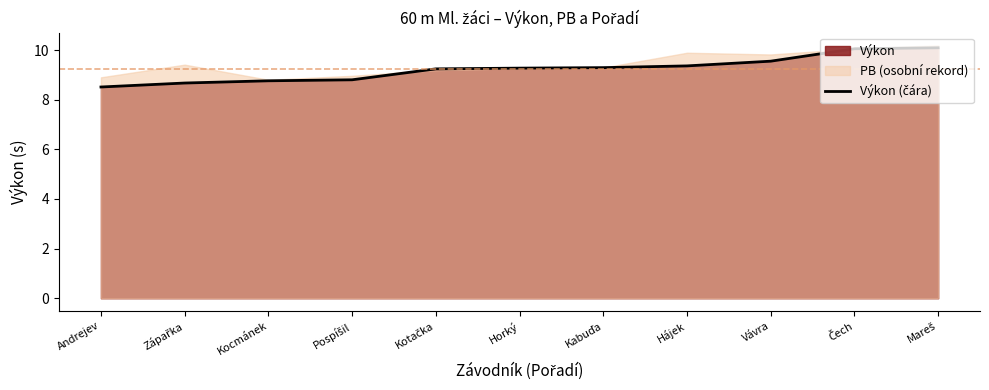

How many lines are shown in the chart?

1